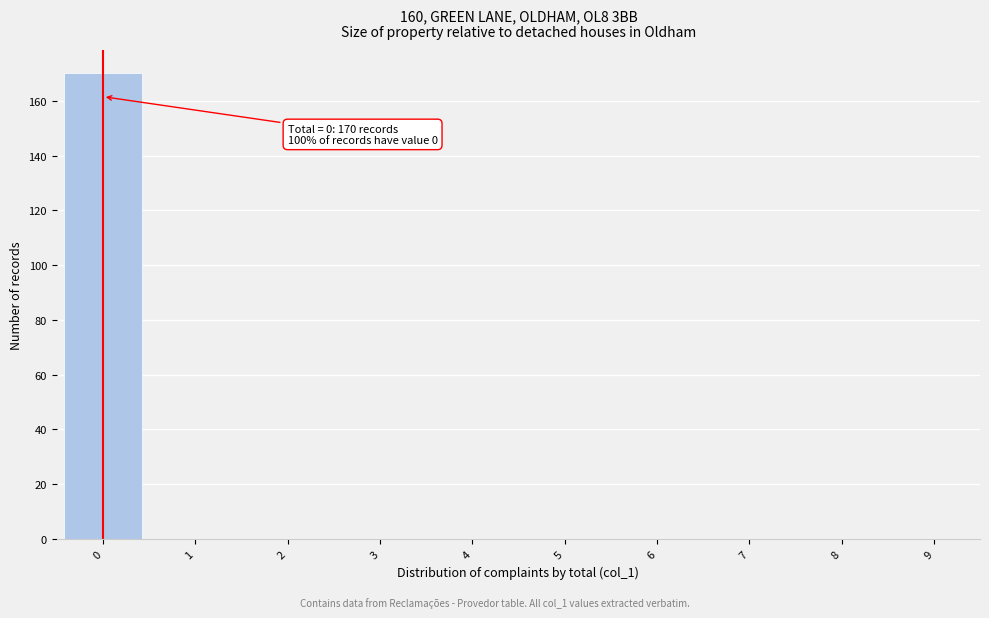

Over which range of the x-axis is the bar tallest?

-0.5 to 0.5